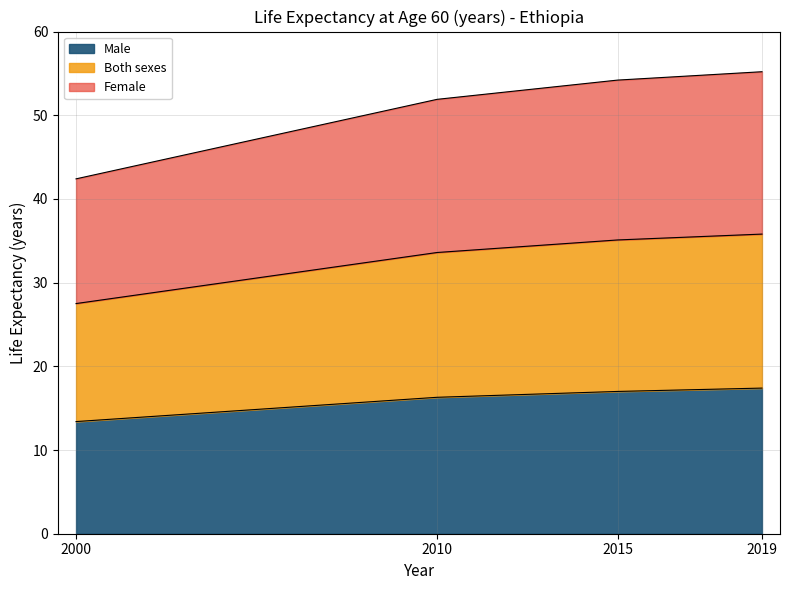

At which label does Female first exceed 54?

2015